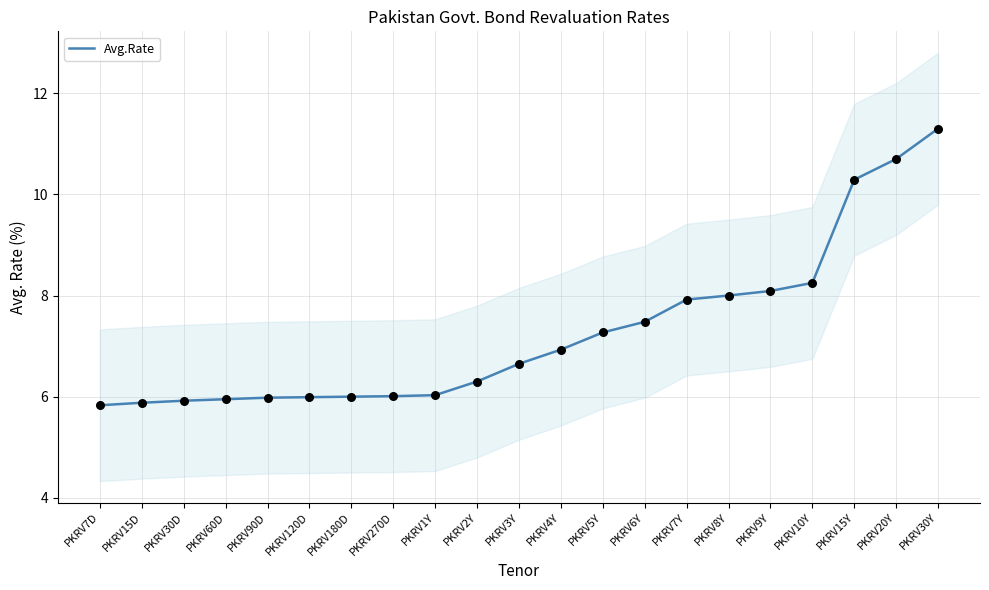

What is the ratio of the value at PKRV3Y to the value at PKRV30D?

1.1